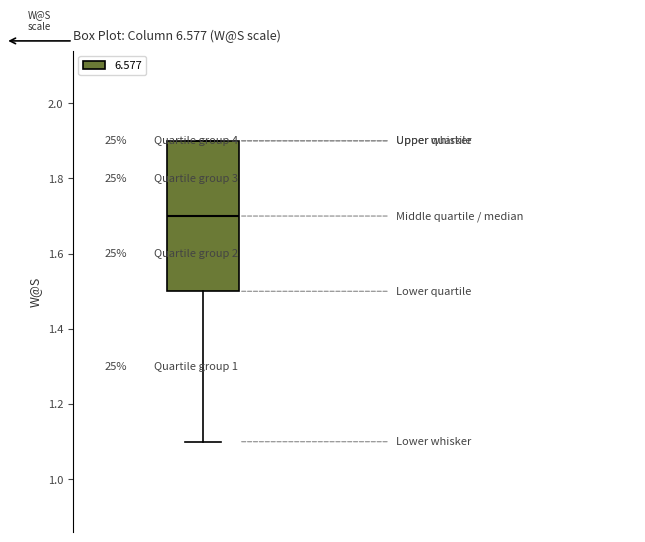

Transcribe this box plot: give where the median line is, the range the box spans, and where the two whiskers end, as read against the y-axis. The values are not printed on the chart, so give them approximately, as read against the axis.

median 1.7, box 1.5 to 1.9, whiskers 1.1 to 1.9